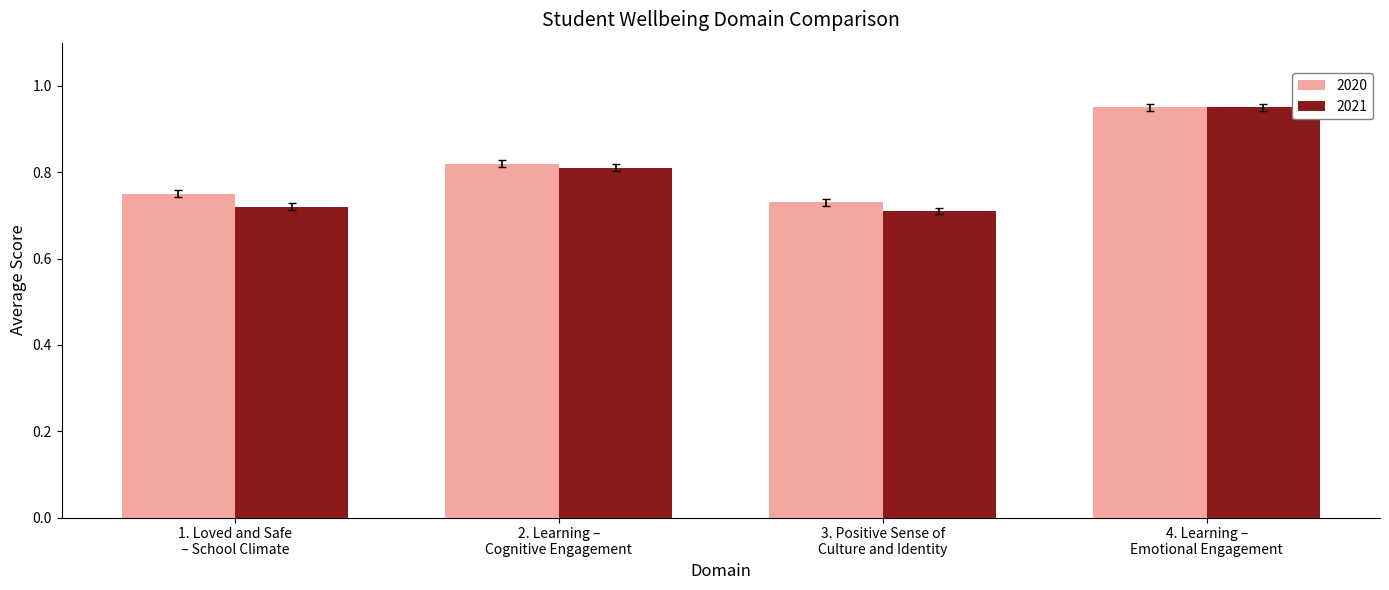

What is the sum of all 2021 values?

3.2